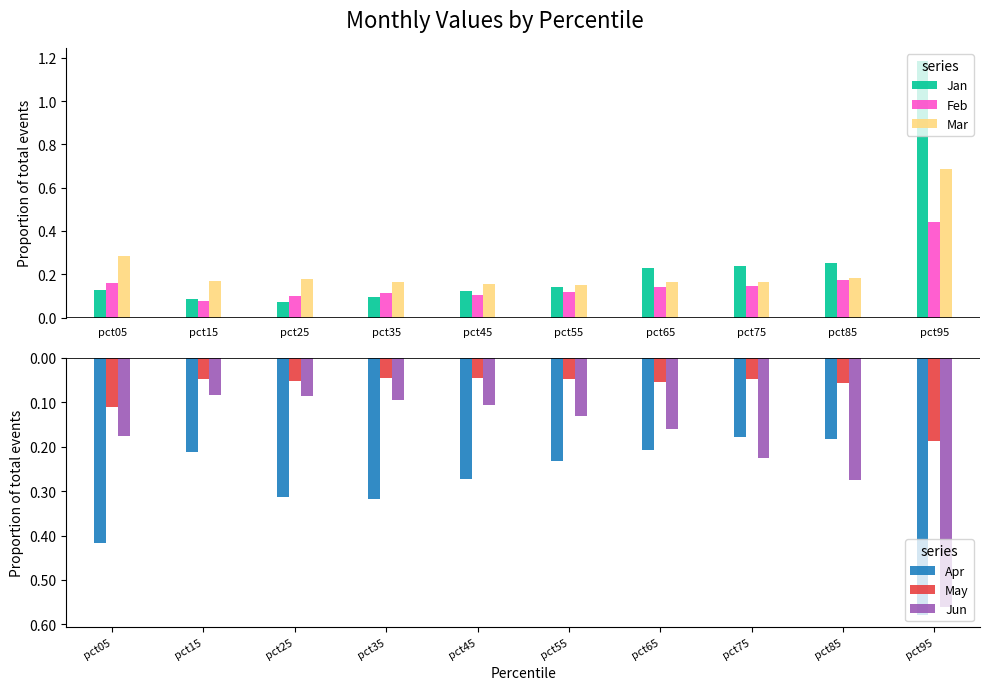

What is the maximum value for Apr?

-0.2